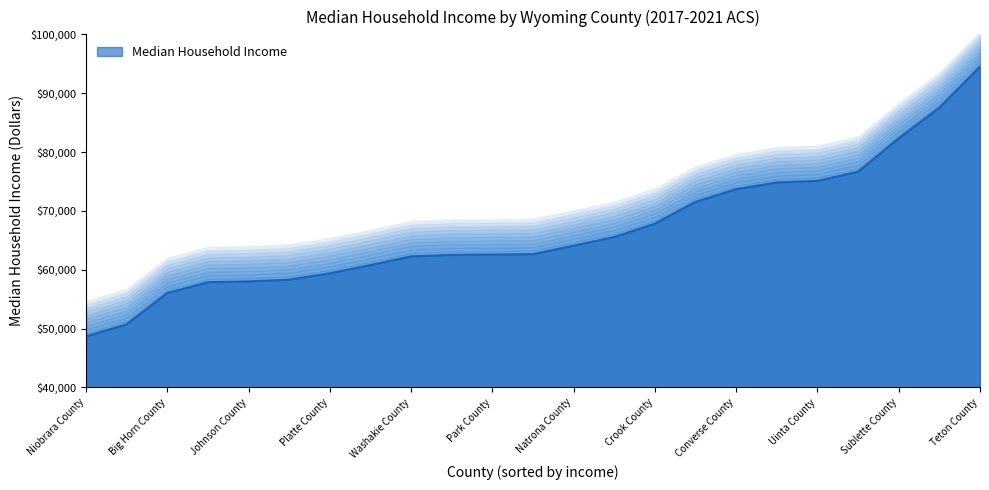

Which has a higher value, Laramie County or Converse County?

Converse County